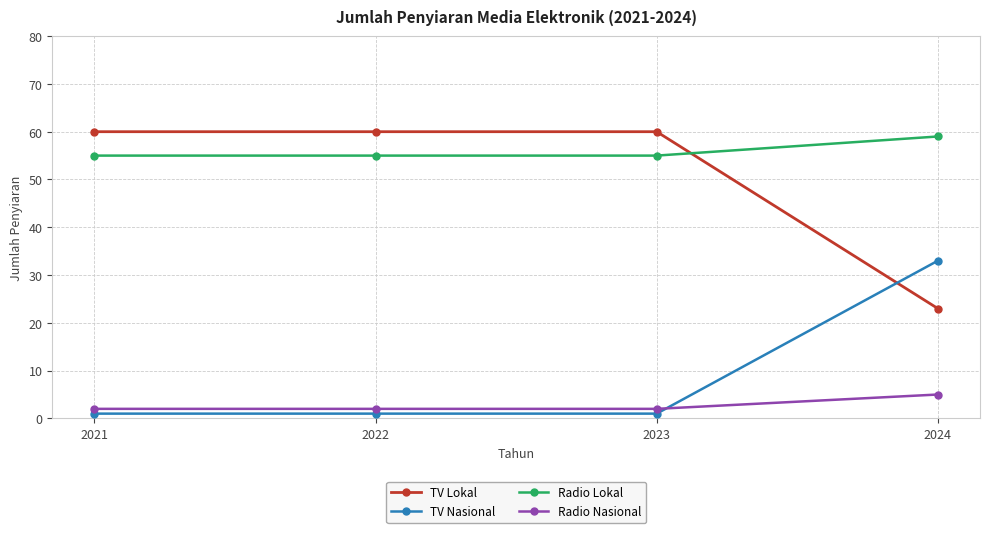

What is the minimum value for TV Lokal?

23